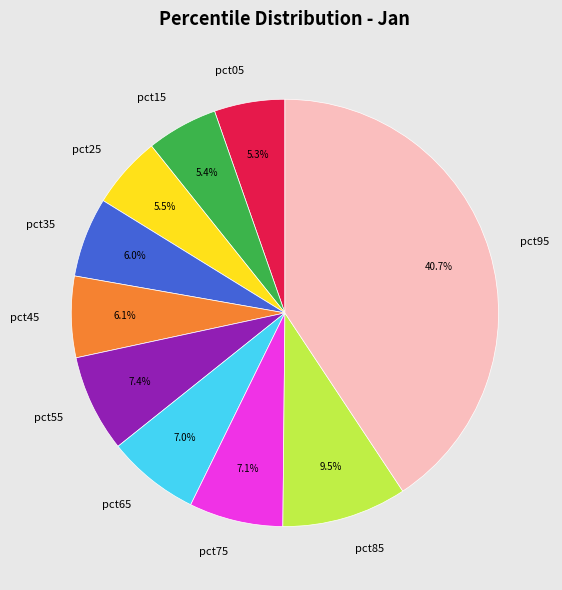

Does pct55 account for over 50% of the chart?

No